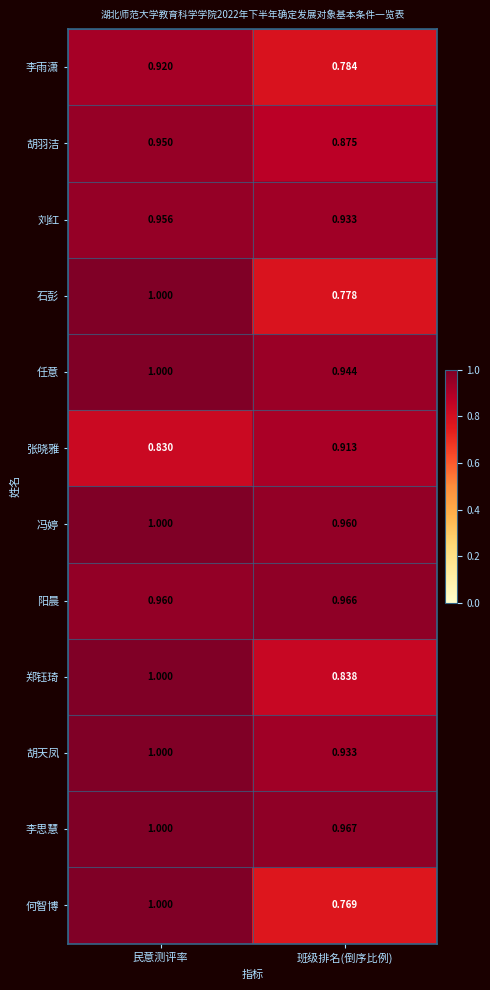

Where is 石彭 nearest to the value 0?

班级排名(倒序比例)